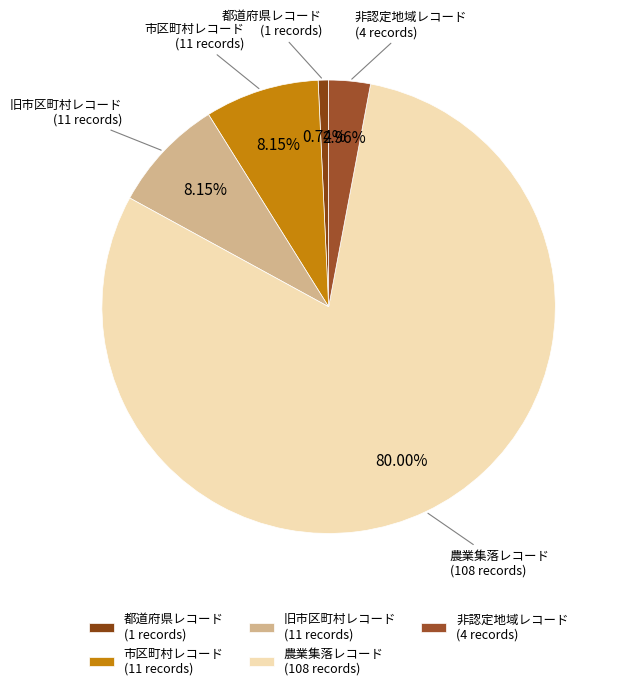

Is it true that 市区町村レコード is 1% of the pie?

False